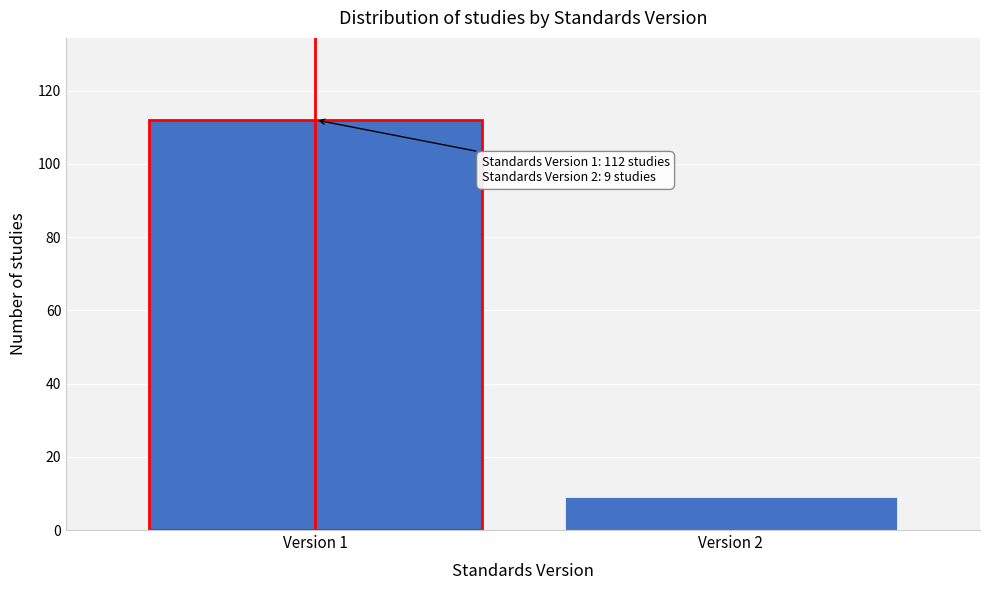

Reading left to right, extract all data points from this chart.

Version 1=112	Version 2=9